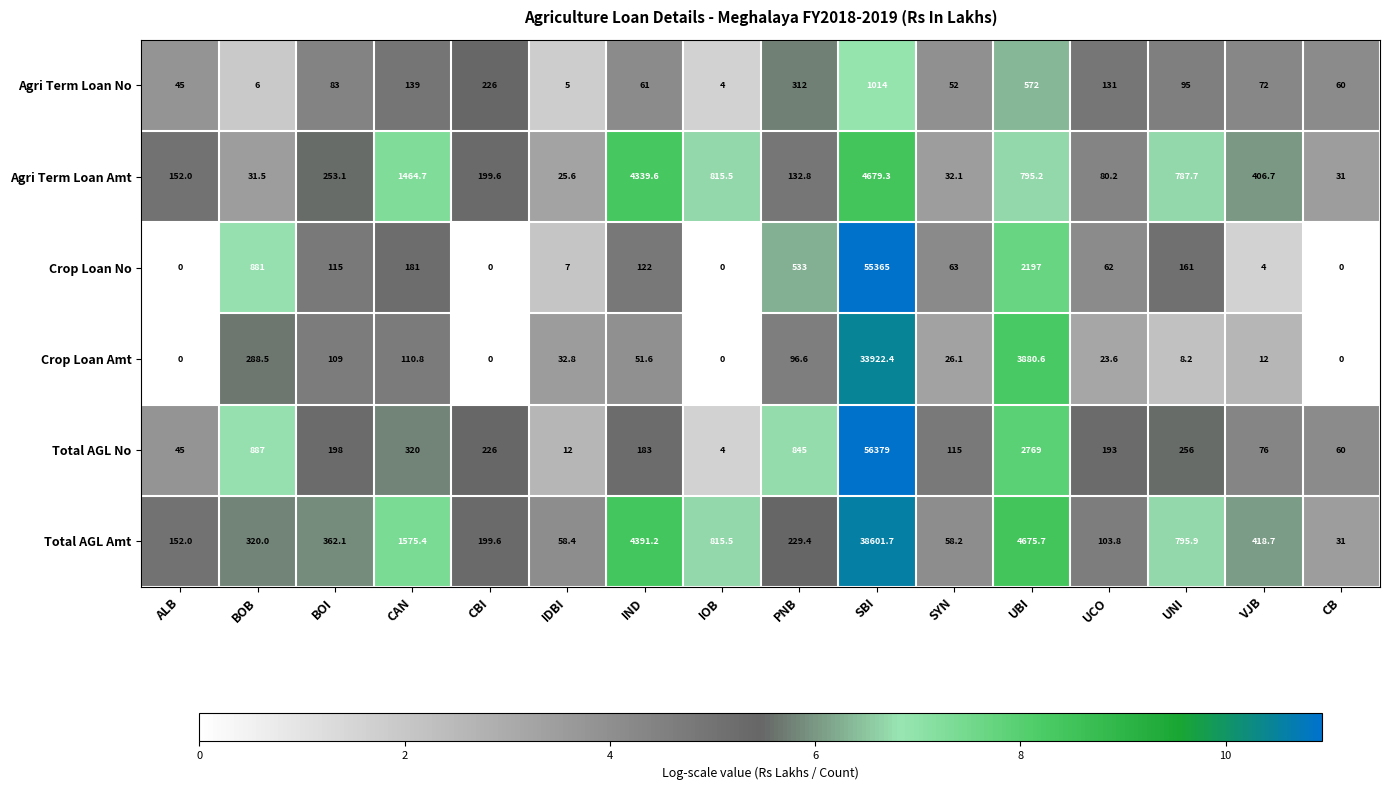

The Total AGL No series shows 395.5 at PNB. True or false?

False